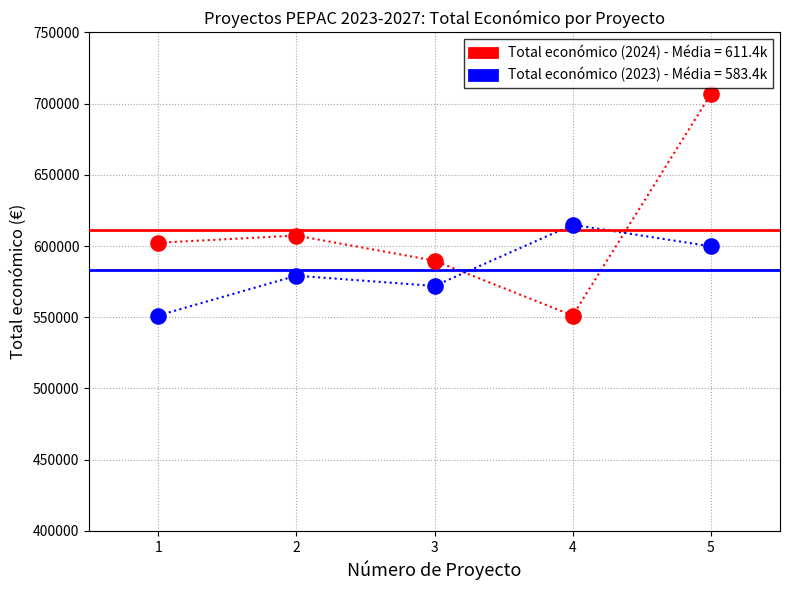

Which series has the largest total across all categories?

Total económico (2024) - Média = 611.4k